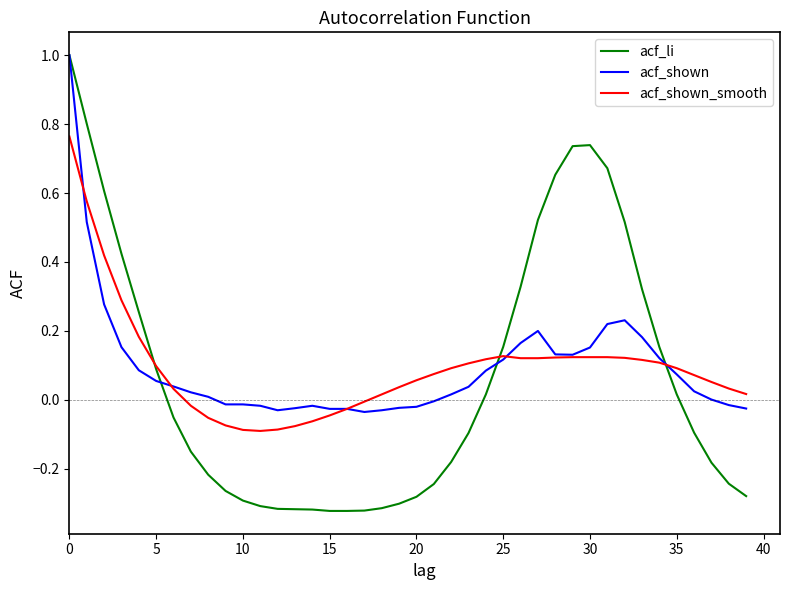

How many positive values does the acf_li series have?

18